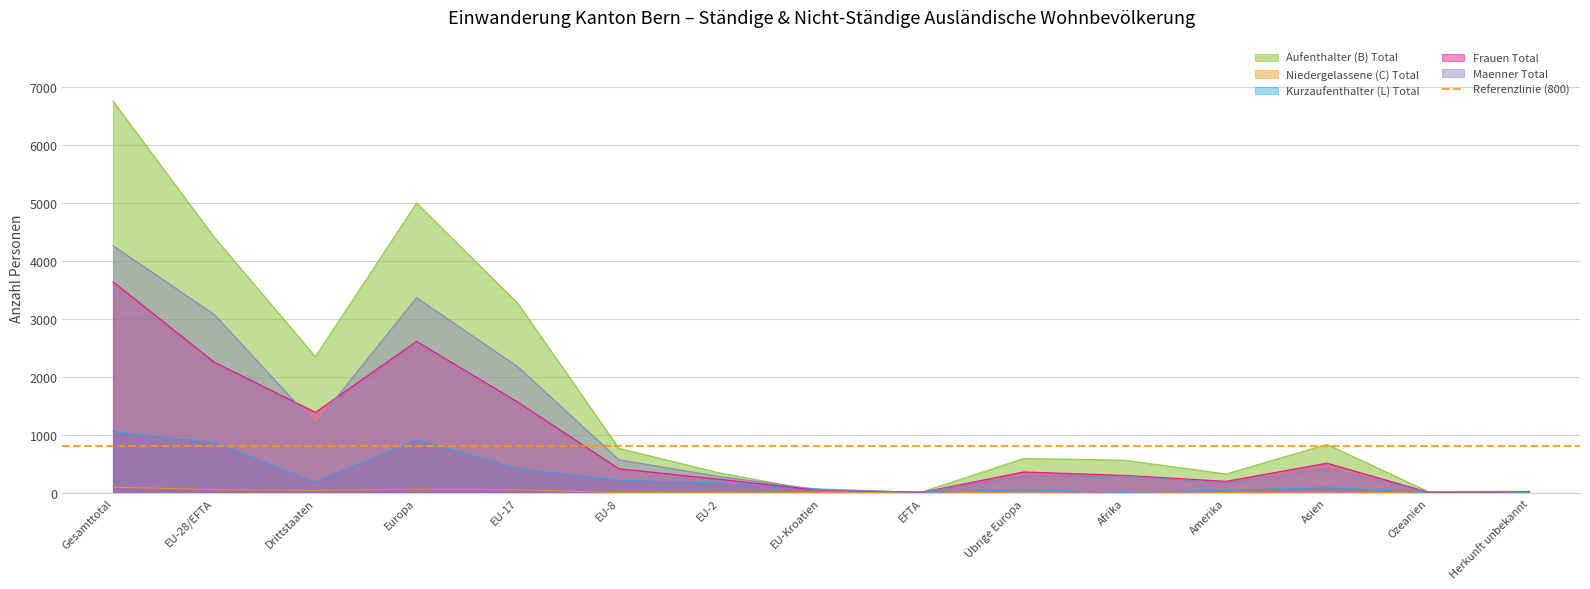

Is the value of Maenner Total at Drittstaaten greater than the value of Kurzaufenthalter (L) Total at EU-28/EFTA?

Yes